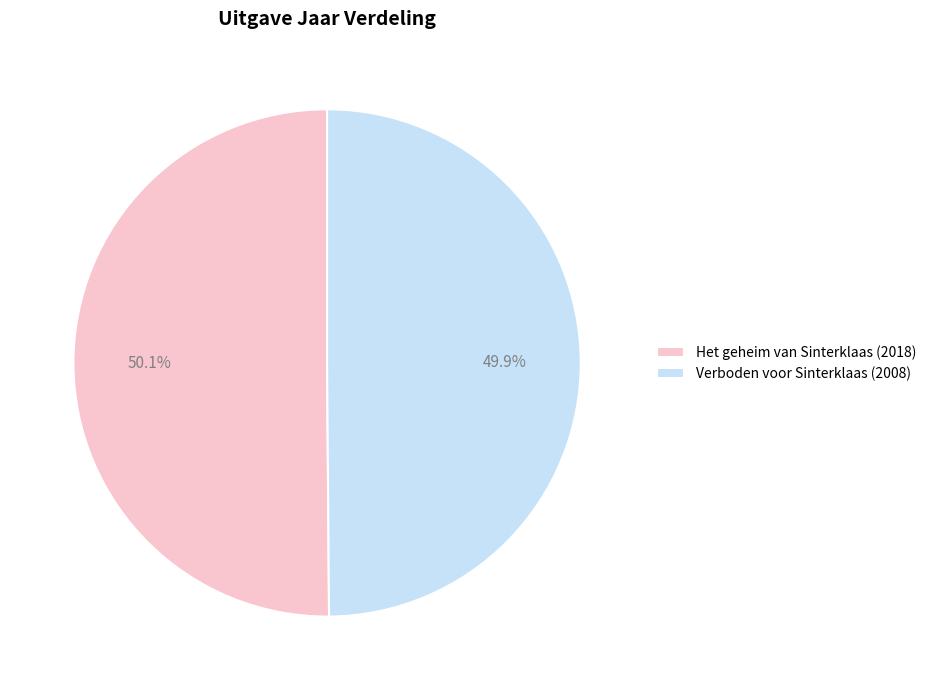

What is the ratio of the value at Verboden voor Sinterklaas (2008) to the value at Het geheim van Sinterklaas (2018)?

1.0